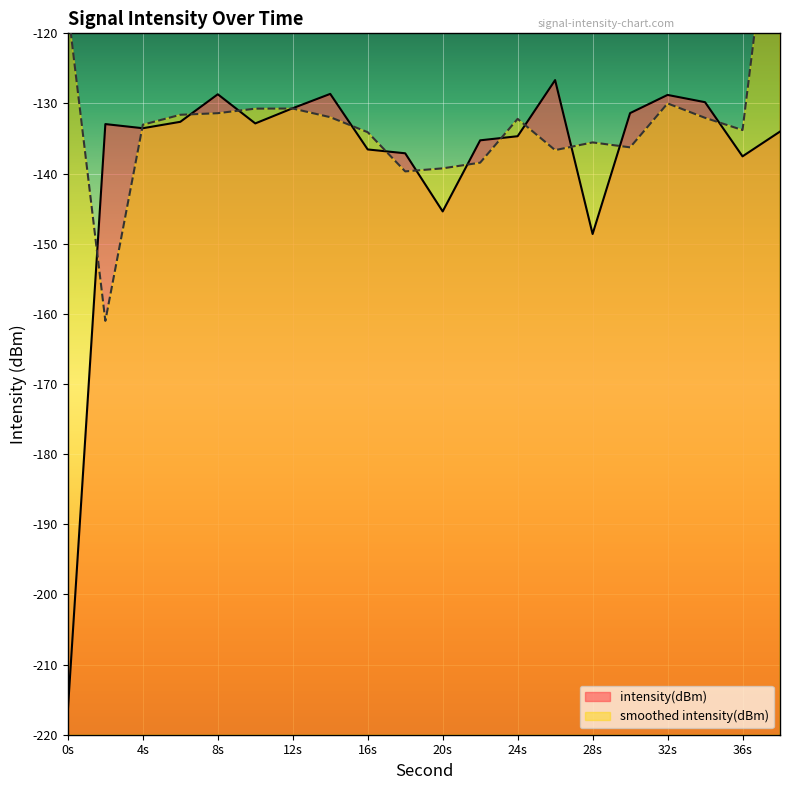

True or false: intensity(dBm) has a value of -128.7 at 8s.

True